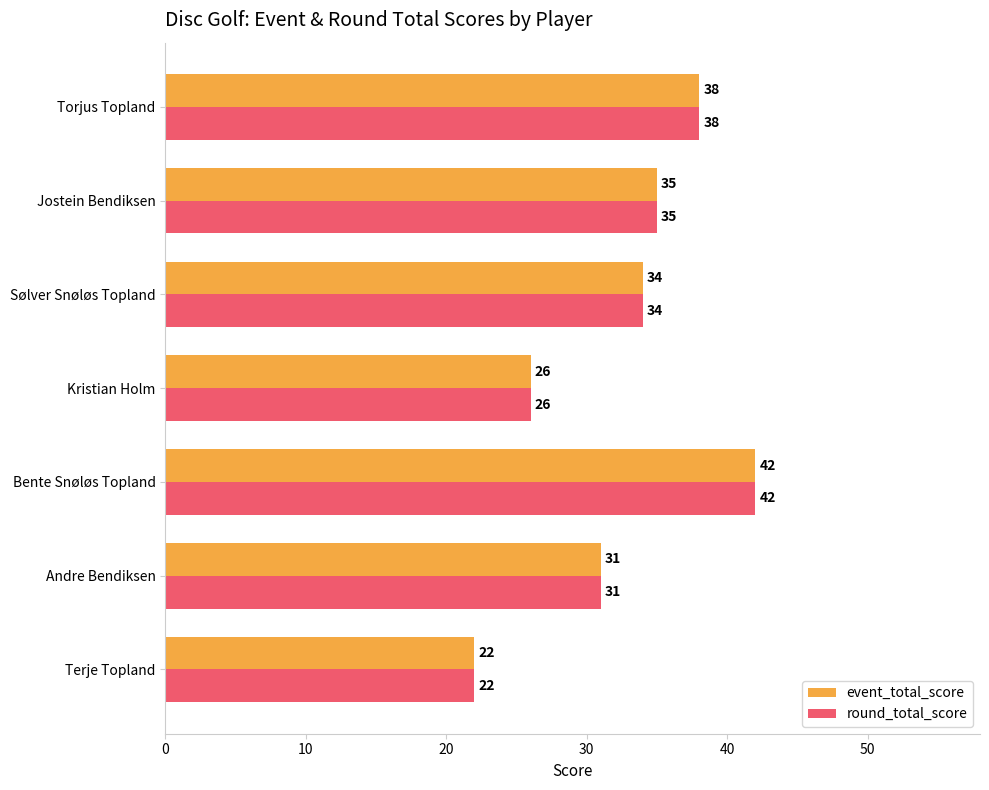

Count the event_total_score values in the range 26 to 38.

5